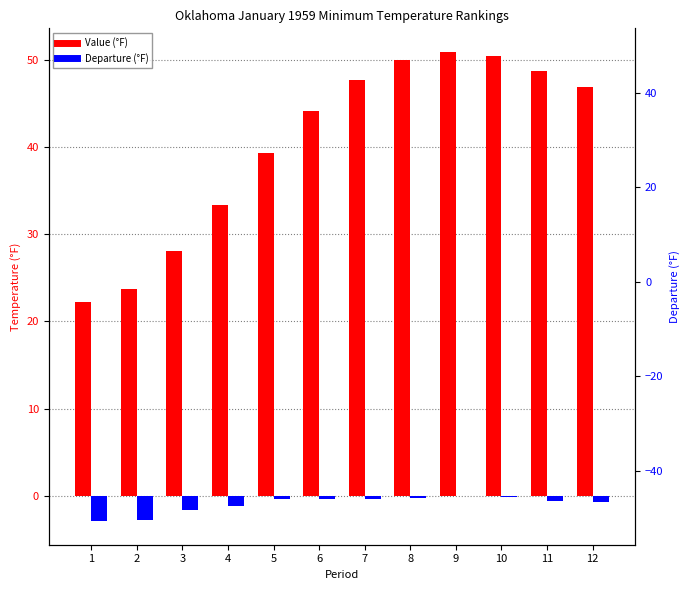

At how many categories does at least one series exceed 39?

8